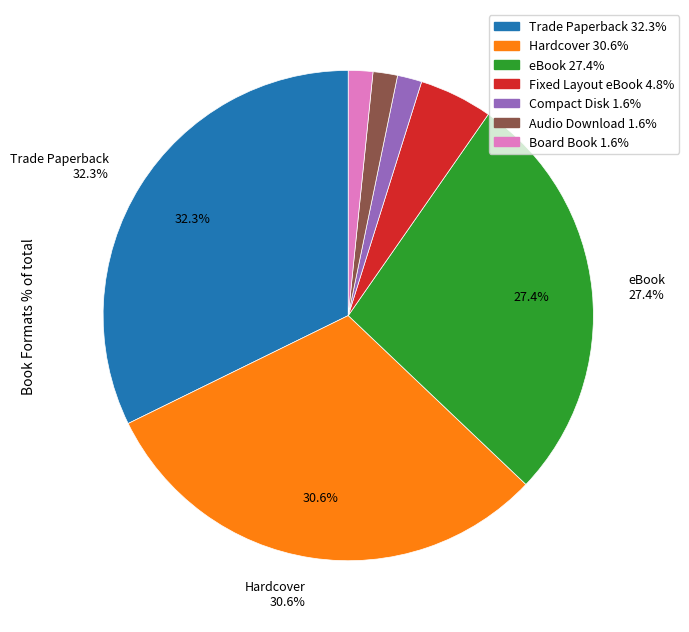

How many segments does this pie chart have?

7